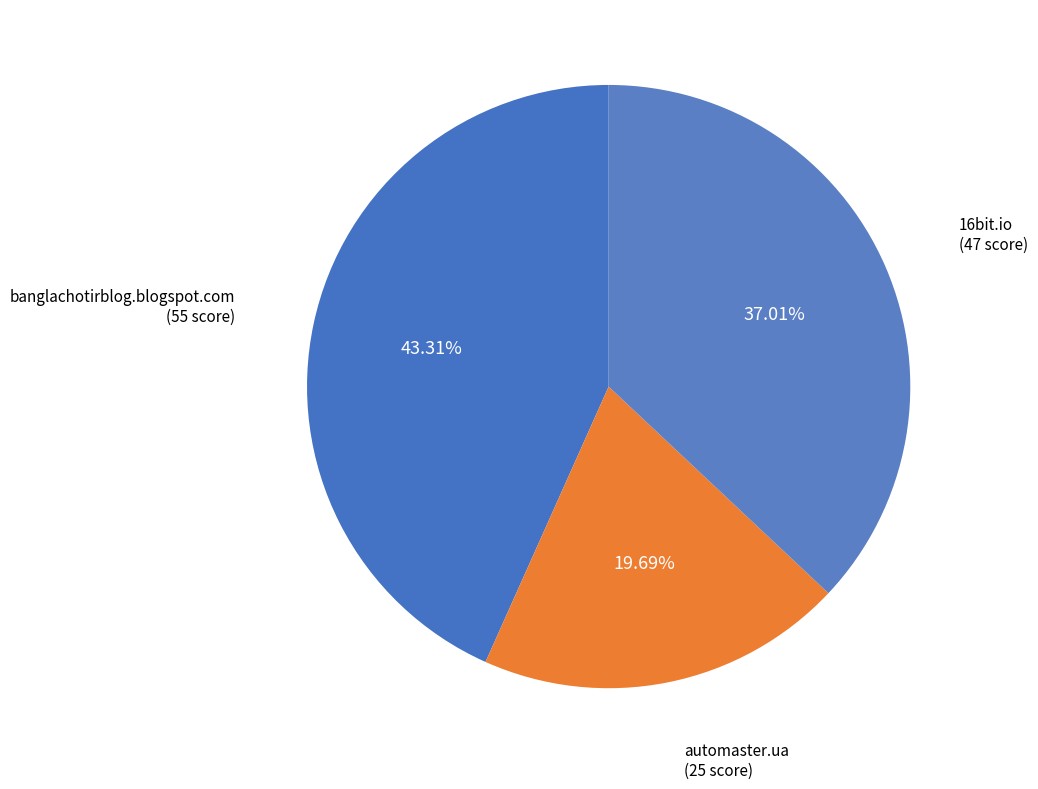

To the nearest percent, what is the difference between the automaster.ua and banglachotirblog.blogspot.com slice percentages?

24%